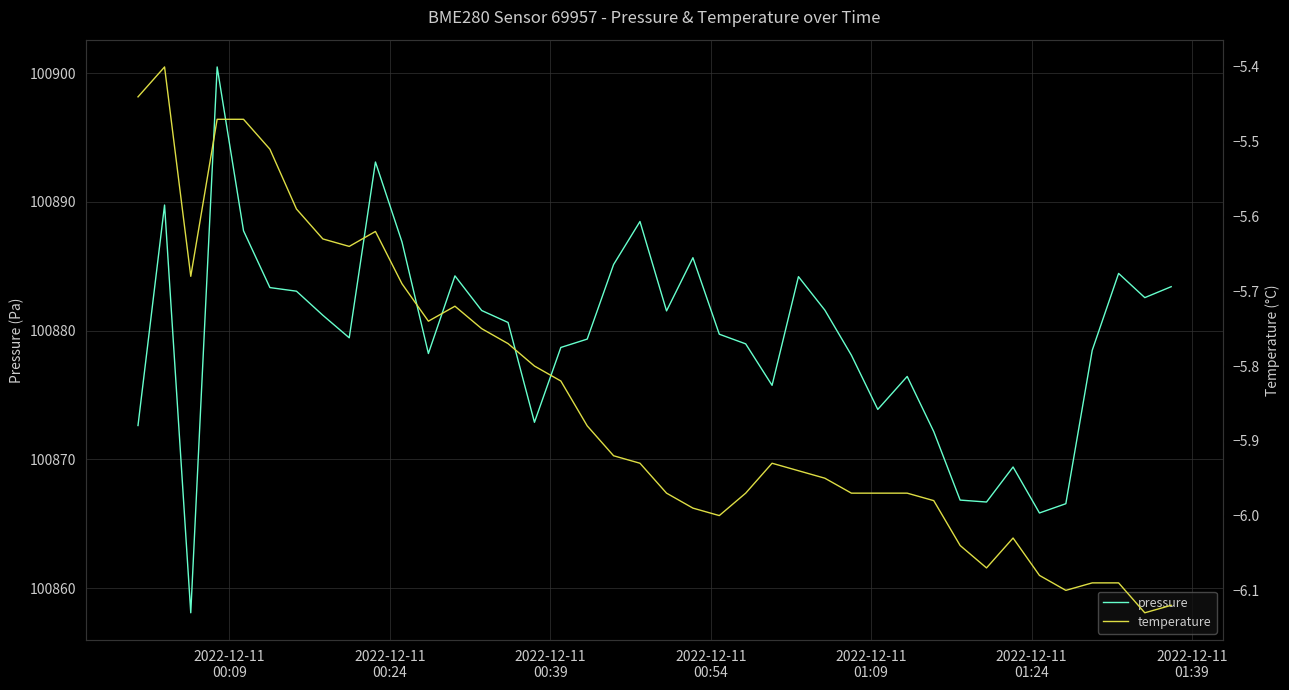

What is the lowest value of the pressure series?

100858.1